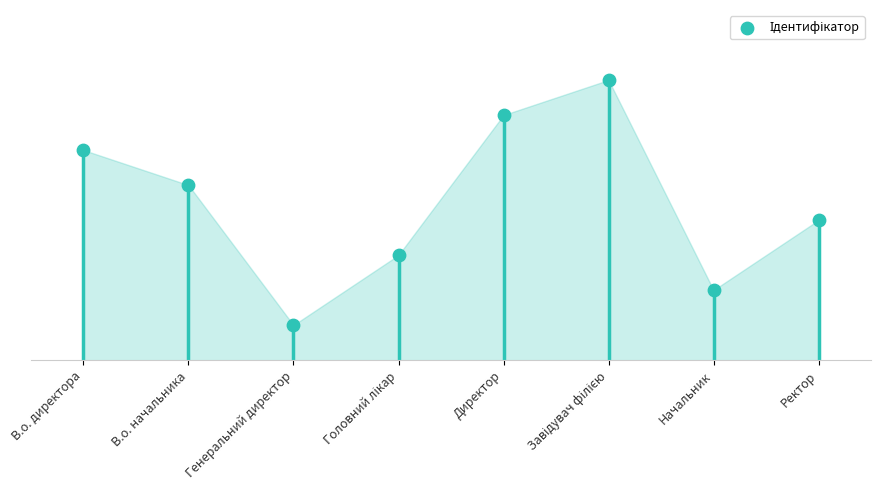

Between Головний лікар and Директор, which is larger?

Директор